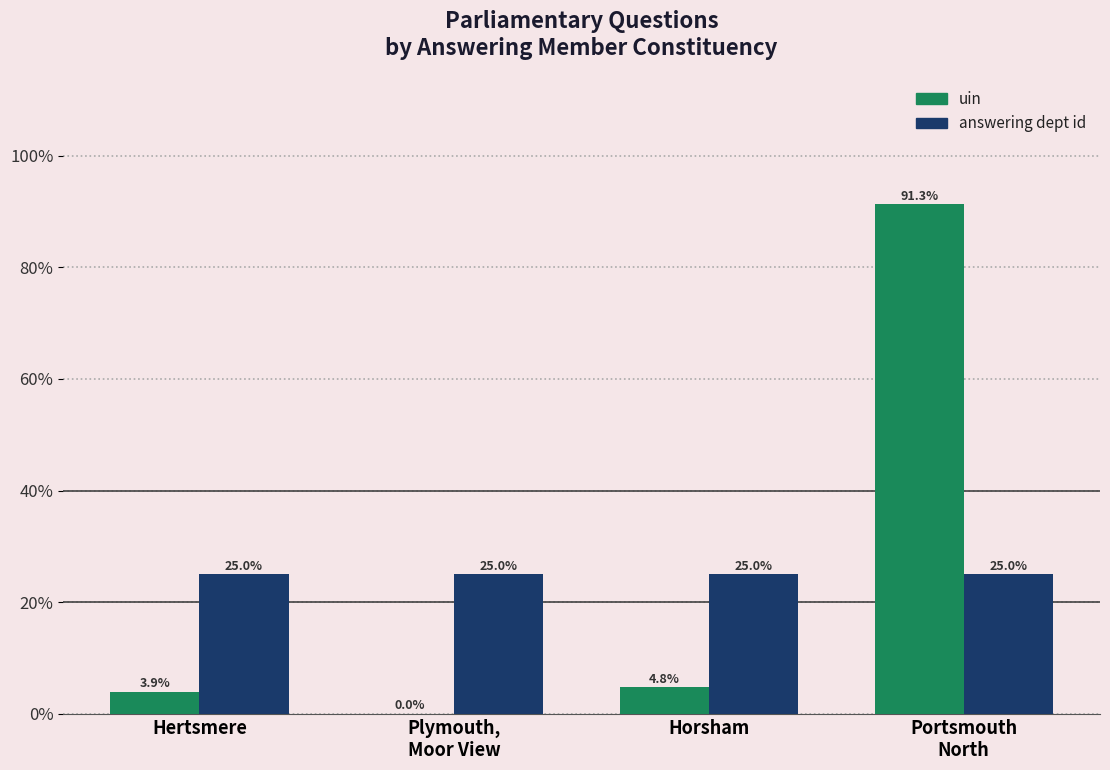

What is the total value across all series at Horsham?

29.8